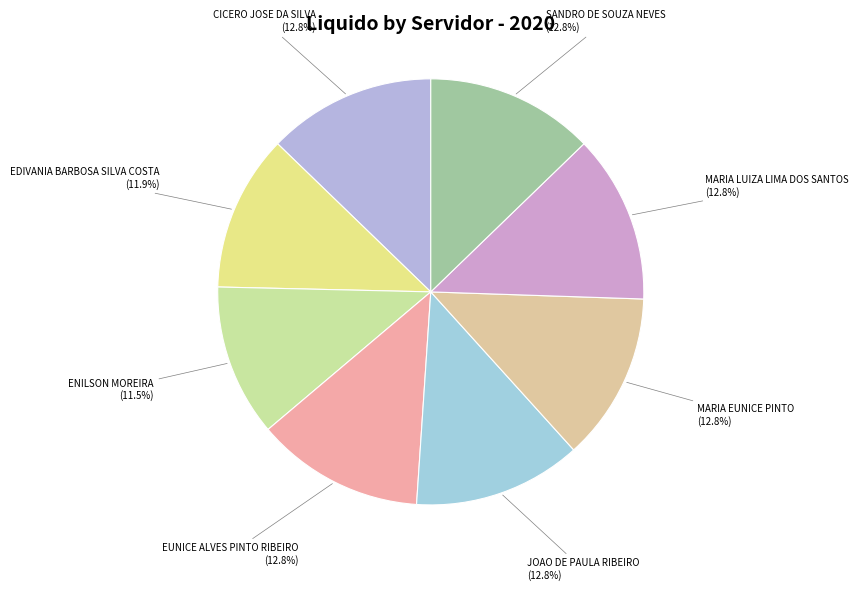

To the nearest percent, what is the difference between the largest and smallest slice percentages?

1%